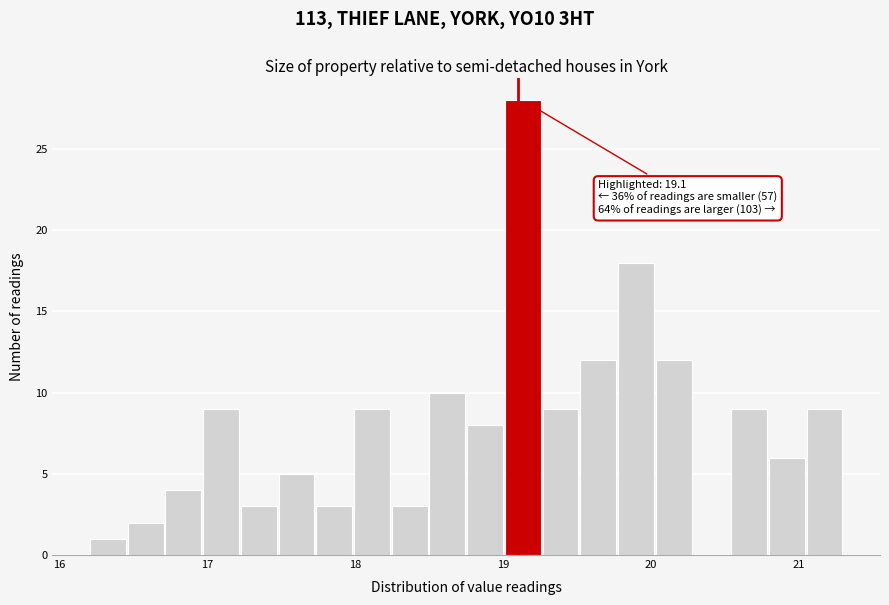

Around what value on the x-axis is the tallest bar? Give the approximate position of its centre, as read against the axis.

19.1